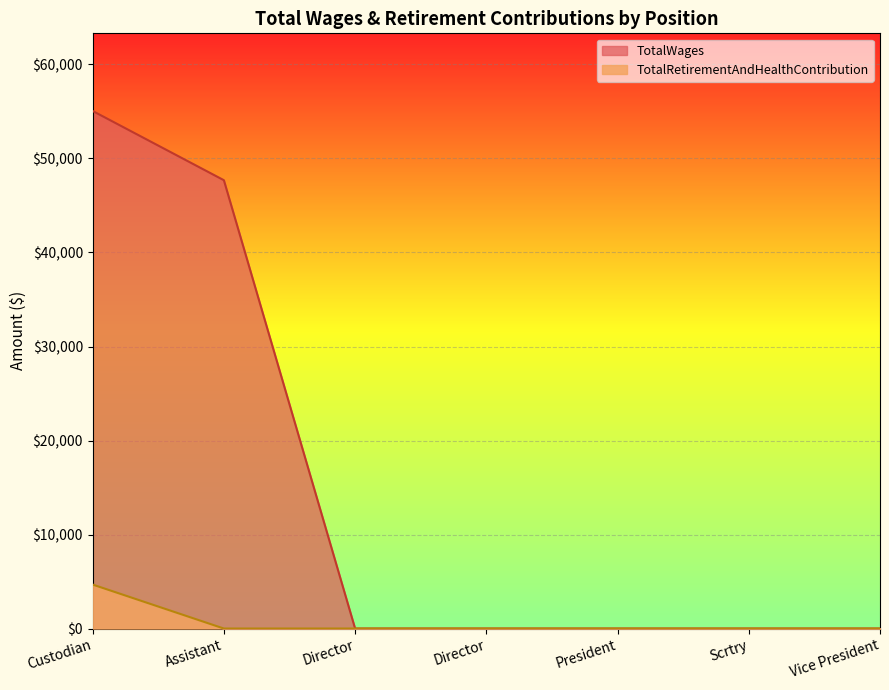

At which label is TotalRetirementAndHealthContribution closest to 2338?

Assistant